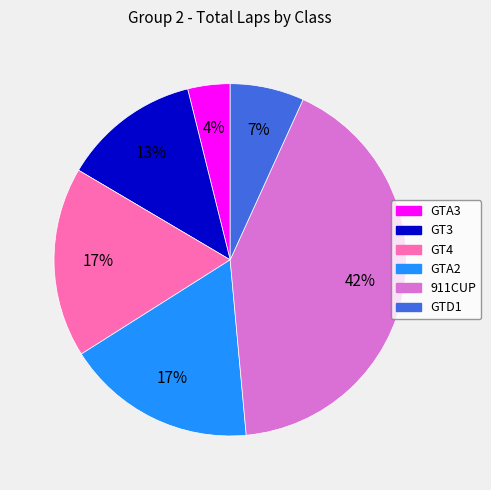

Count the number of slices in the pie.

6